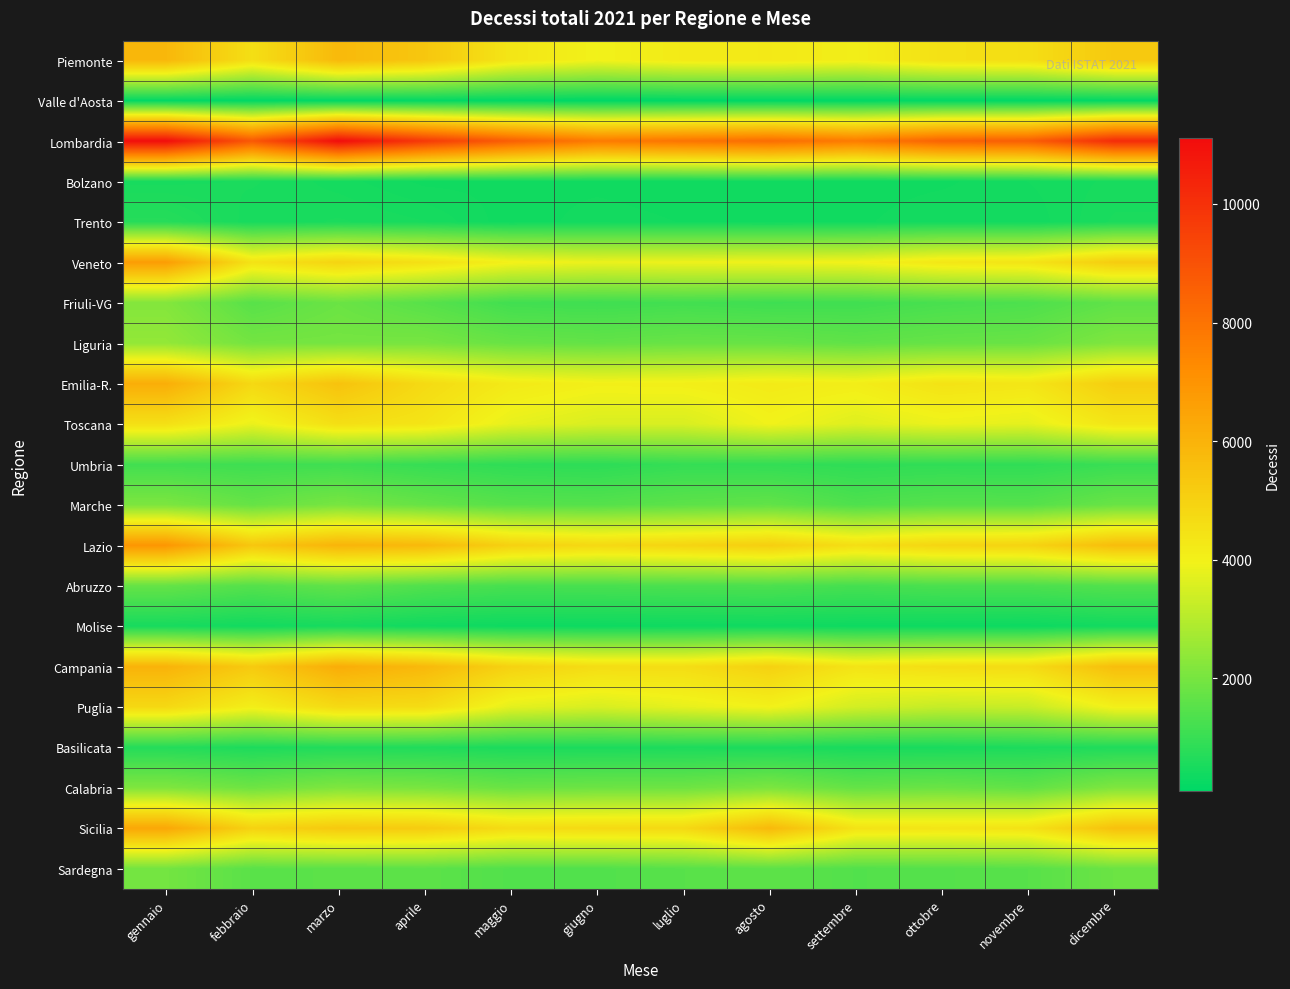

Reading left to right, list all the values displayed in this chart.

Piemonte: gennaio=5836	febbraio=4557	marzo=5773	aprile=5345	maggio=4341	giugno=3962	luglio=4191	agosto=4229	settembre=4079	ottobre=4505	novembre=4577	dicembre=5288
Valle d'Aosta: gennaio=151	febbraio=128	marzo=135	aprile=164	maggio=121	giugno=92	luglio=100	agosto=117	settembre=123	ottobre=126	novembre=124	dicembre=152
Lombardia: gennaio=11081	febbraio=8827	marzo=11110	aprile=9753	maggio=8618	giugno=7777	luglio=7982	agosto=8200	settembre=7752	ottobre=8514	novembre=8660	dicembre=10163
Bolzano: gennaio=505	febbraio=530	marzo=458	aprile=380	maggio=379	giugno=379	luglio=363	agosto=384	settembre=365	ottobre=382	novembre=437	dicembre=491
Trento: gennaio=712	febbraio=487	marzo=530	aprile=482	maggio=363	giugno=416	luglio=391	agosto=369	settembre=381	ottobre=436	novembre=403	dicembre=532
Veneto: gennaio=6697	febbraio=4447	marzo=4908	aprile=4528	maggio=4016	giugno=3846	luglio=3893	agosto=3914	settembre=3975	ottobre=4313	novembre=4392	dicembre=5159
Friuli-VG: gennaio=2200	febbraio=1512	marzo=1807	aprile=1504	maggio=1146	giugno=1111	luglio=1169	agosto=1107	settembre=1127	ottobre=1267	novembre=1338	dicembre=1642
Liguria: gennaio=2446	febbraio=1957	marzo=1988	aprile=2014	maggio=1764	giugno=1691	luglio=1775	agosto=1756	settembre=1645	ottobre=1741	novembre=1786	dicembre=2136
Emilia-R.: gennaio=6141	febbraio=4781	marzo=5482	aprile=4711	maggio=4207	giugno=4036	luglio=4059	agosto=4195	settembre=4099	ottobre=4441	novembre=4340	dicembre=5117
Toscana: gennaio=4530	febbraio=3846	marzo=4565	aprile=4385	maggio=3777	giugno=3553	luglio=3544	agosto=3945	settembre=3642	ottobre=3853	novembre=3749	dicembre=4365
Umbria: gennaio=1155	febbraio=1102	marzo=1123	aprile=977	maggio=863	giugno=825	luglio=953	agosto=923	settembre=860	ottobre=893	novembre=880	dicembre=1027
Marche: gennaio=2089	febbraio=1730	marzo=2023	aprile=1741	maggio=1501	giugno=1463	luglio=1588	agosto=1671	settembre=1360	ottobre=1489	novembre=1469	dicembre=1786
Lazio: gennaio=6896	febbraio=5346	marzo=5941	aprile=5787	maggio=5004	giugno=4765	luglio=4909	agosto=5094	settembre=4572	ottobre=4875	novembre=4936	dicembre=5654
Abruzzo: gennaio=1717	febbraio=1460	marzo=1660	aprile=1400	maggio=1249	giugno=1267	luglio=1308	agosto=1327	settembre=1219	ottobre=1304	novembre=1318	dicembre=1428
Molise: gennaio=483	febbraio=398	marzo=479	aprile=381	maggio=327	giugno=324	luglio=346	agosto=357	settembre=331	ottobre=326	novembre=307	dicembre=406
Campania: gennaio=5982	febbraio=5248	marzo=6182	aprile=5799	maggio=4976	giugno=4630	luglio=4619	agosto=5000	settembre=4407	ottobre=4607	novembre=4673	dicembre=5625
Puglia: gennaio=4770	febbraio=4067	marzo=4728	aprile=4651	maggio=3727	giugno=3533	luglio=3770	agosto=3978	settembre=3445	ottobre=3229	novembre=3280	dicembre=4012
Basilicata: gennaio=692	febbraio=581	marzo=647	aprile=622	maggio=556	giugno=555	luglio=575	agosto=561	settembre=512	ottobre=517	novembre=572	dicembre=618
Calabria: gennaio=2144	febbraio=1867	marzo=2138	aprile=2035	maggio=1794	giugno=1851	luglio=1867	agosto=2085	settembre=1710	ottobre=1813	novembre=1663	dicembre=2144
Sicilia: gennaio=6365	febbraio=4974	marzo=5270	aprile=5186	maggio=4664	giugno=4722	luglio=4756	agosto=5785	settembre=4431	ottobre=4370	novembre=4454	dicembre=5536
Sardegna: gennaio=1958	febbraio=1544	marzo=1560	aprile=1589	maggio=1409	giugno=1403	luglio=1510	agosto=1597	settembre=1421	ottobre=1462	novembre=1512	dicembre=1820